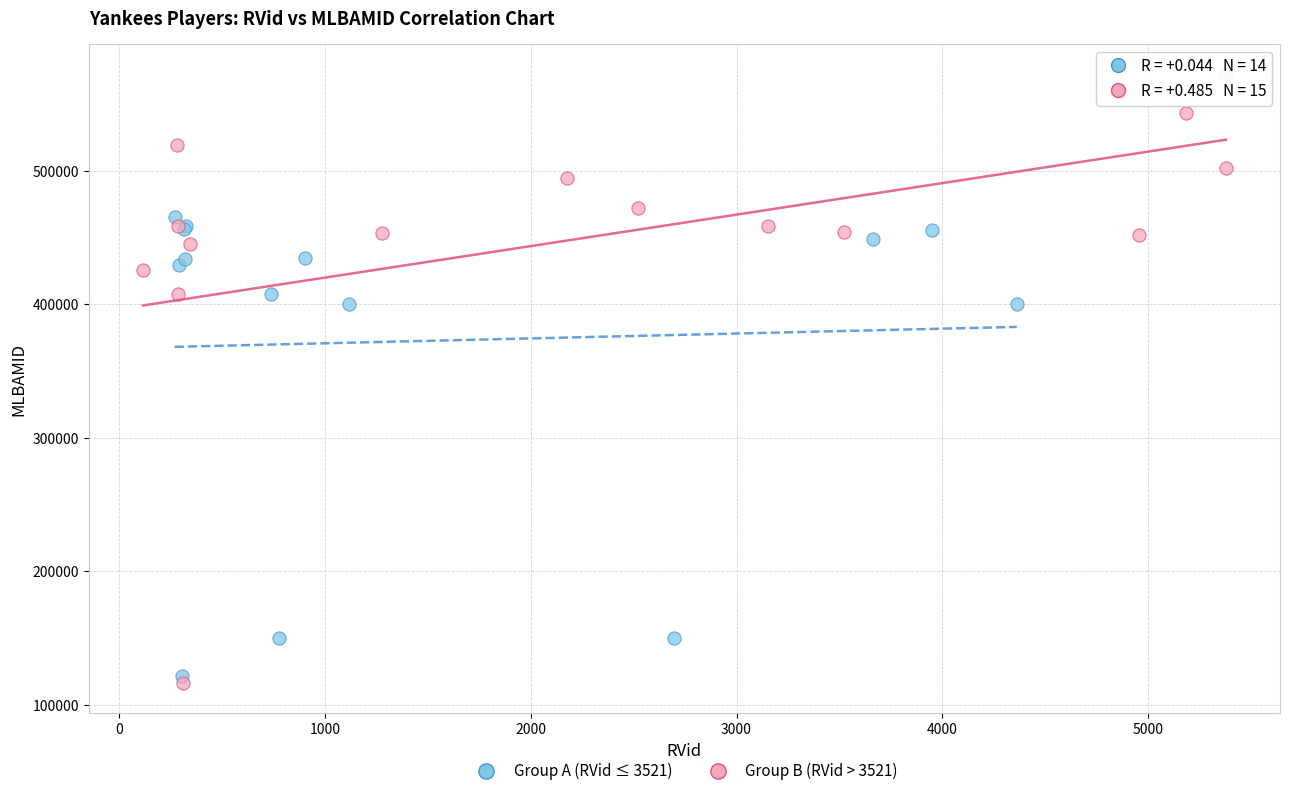

Which series contains the highest Y value?

Group B (RVid > 3521)